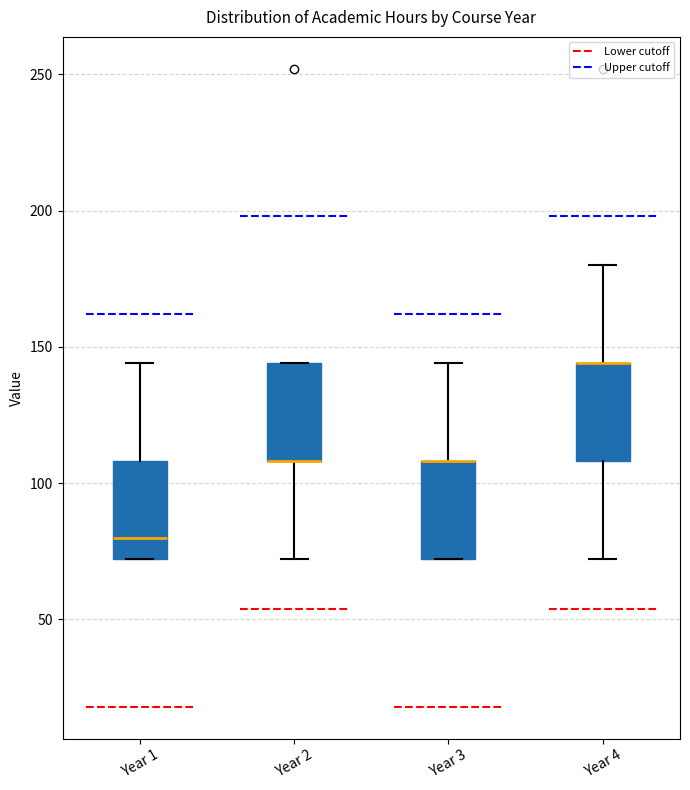

Reading left to right, transcribe this box plot: for each box, give where its median line is, the range the box spans, and where its two whiskers end, as read against the y-axis. The values are not printed on the chart, so give them approximately, as read against the axis.

Year 1: median 80, box 70 to 110, whiskers 70 to 145
Year 2: median 110 (drawn on the box's lower edge), box 110 to 145, whiskers 70 to 145
Year 3: median 110 (drawn on the box's upper edge), box 70 to 110, whiskers 70 to 145
Year 4: median 145 (drawn on the box's upper edge), box 110 to 145, whiskers 70 to 180